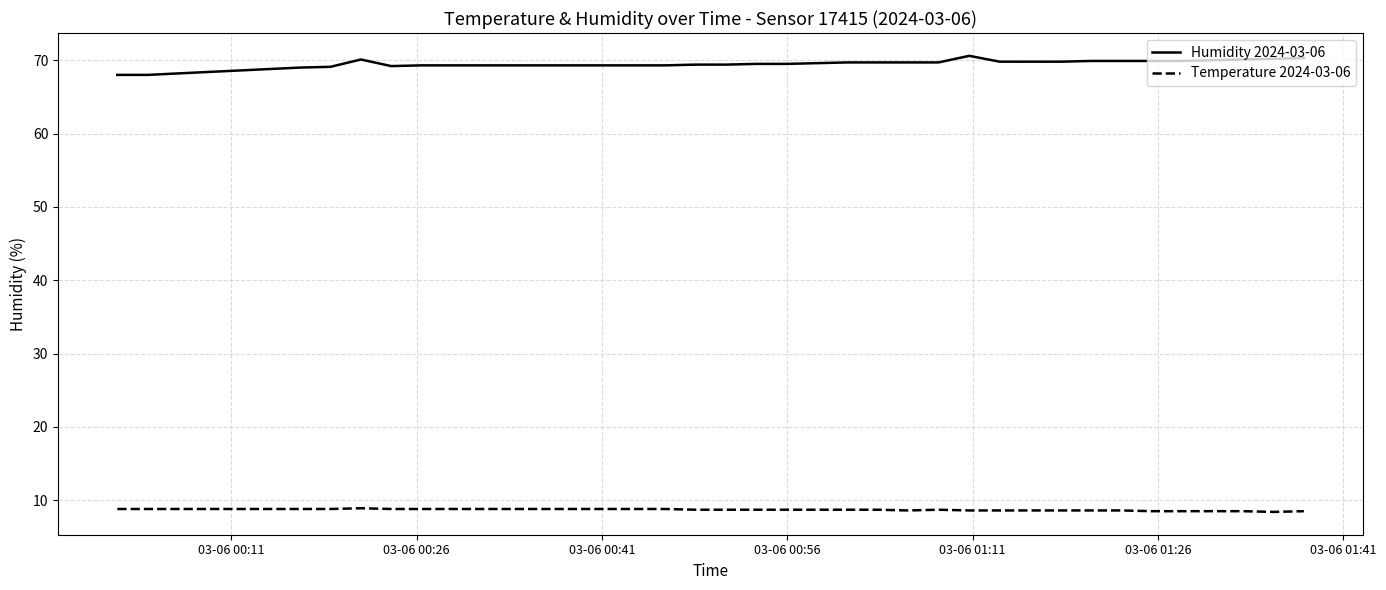

True or false: Humidity 2024-03-06 and Temperature 2024-03-06 intersect in this chart.

False